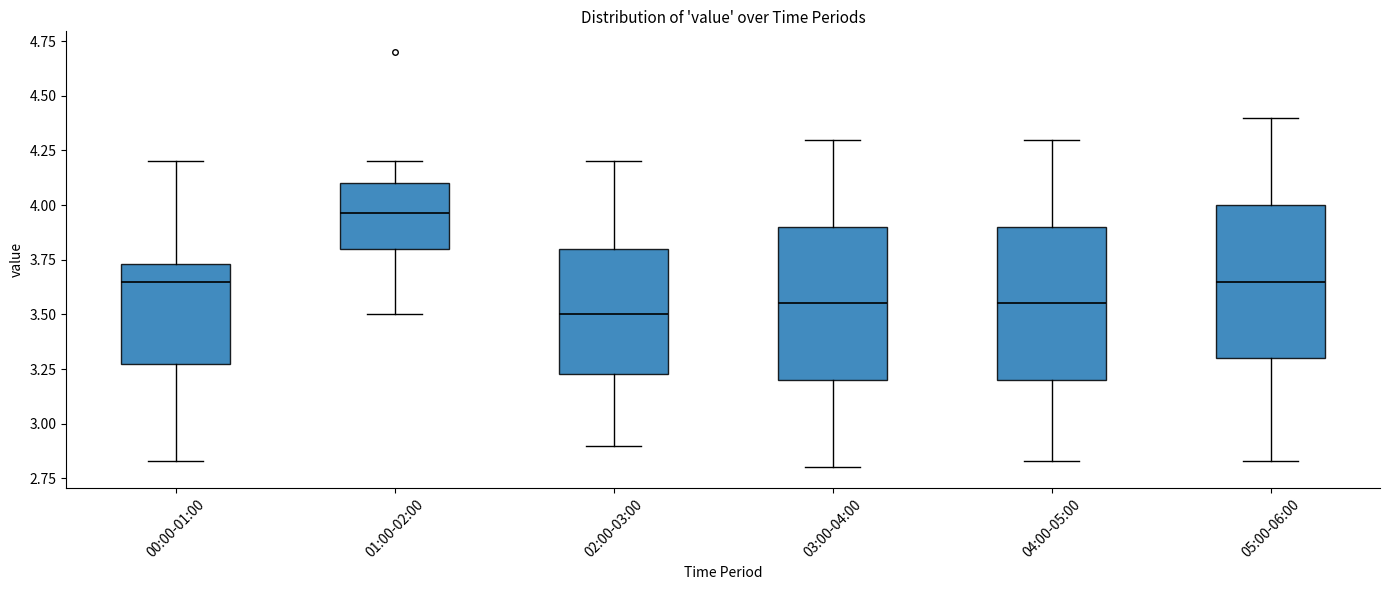

Where is the upper edge of the box for 05:00-06:00 on the y-axis? The values are not printed on the chart, so give them approximately, as read against the axis.

4.00